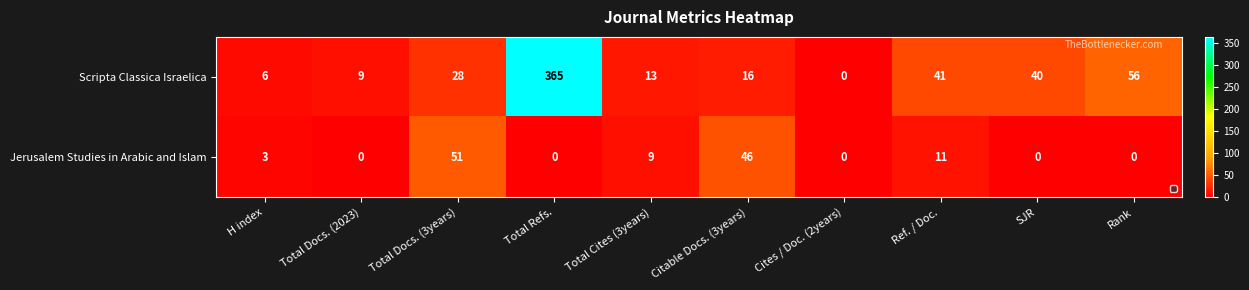

Rank the series by their average value, from lowest to highest.

Jerusalem Studies in Arabic and Islam, Scripta Classica Israelica